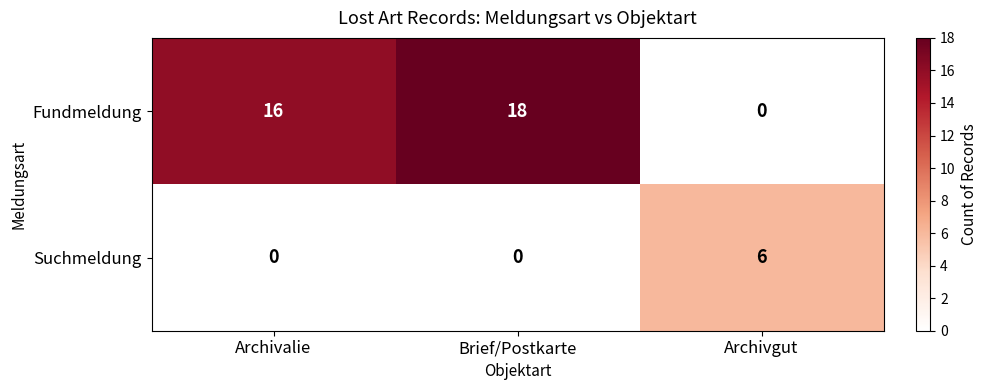

At which label is Fundmeldung closest to 9?

Archivalie